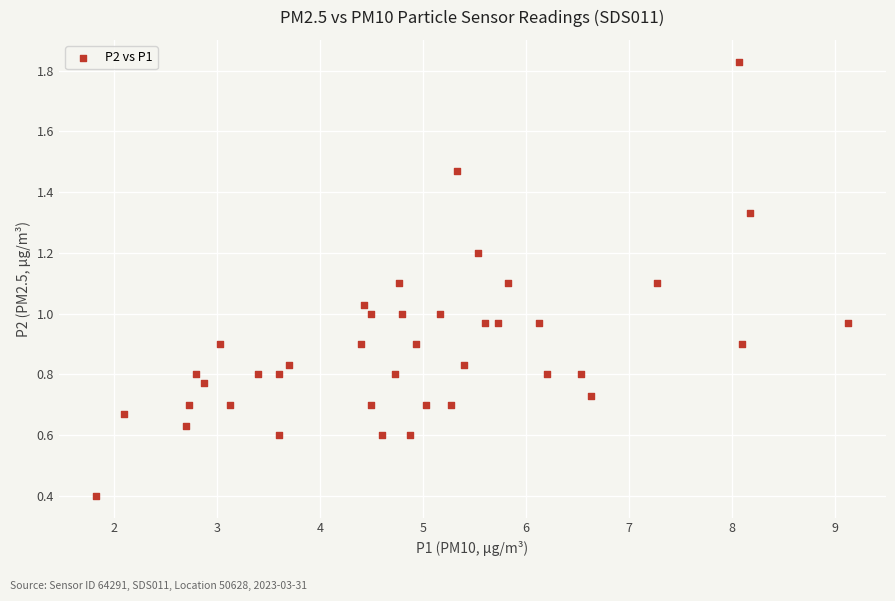

What is the range of X values (max minus min)?

7.3